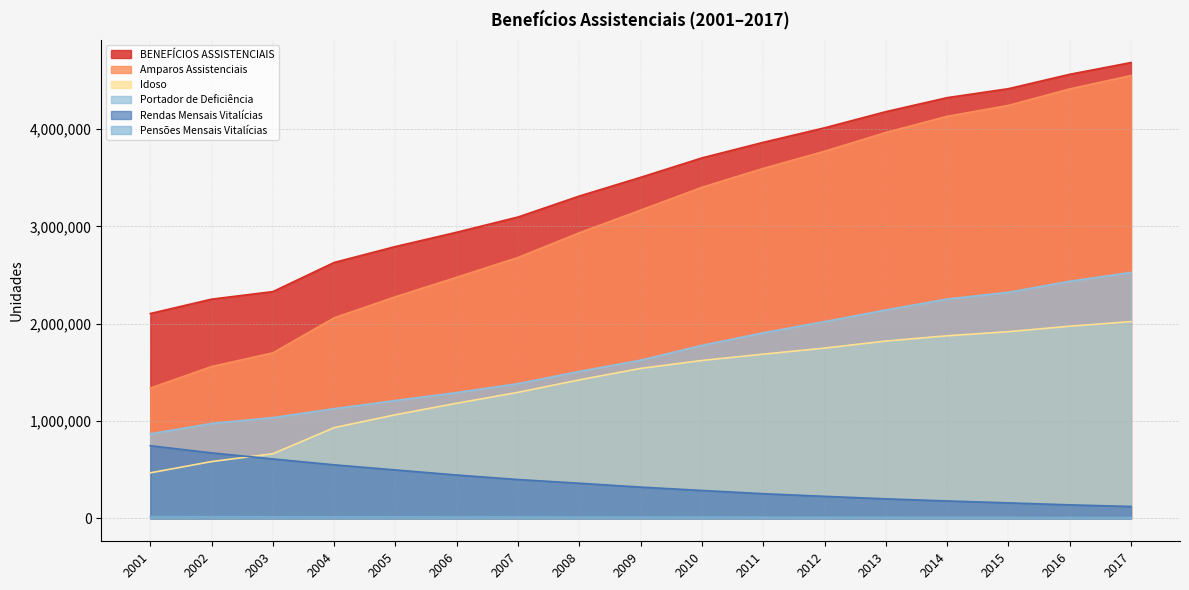

Reading left to right, transcribe all the data shown in this chart.

BENEFÍCIOS ASSISTENCIAIS: 2001=2105161	2002=2252846	2003=2330419	2004=2629711	2005=2793183	2006=2940141	2007=3096566	2008=3311827	2009=3504080	2010=3703505	2011=3863503	2012=4012482	2013=4178364	2014=4322232	2015=4414335	2016=4562162	2017=4683007
Amparos Assistenciais: 2001=1339119	2002=1560854	2003=1701240	2004=2061013	2005=2277365	2006=2477485	2007=2680823	2008=2934472	2009=3166845	2010=3401541	2011=3595337	2012=3771842	2013=3964192	2014=4130432	2015=4242726	2016=4411550	2017=4549478
Idoso: 2001=469047	2002=584597	2003=664875	2004=933164	2005=1065604	2006=1183840	2007=1295716	2008=1423790	2009=1541220	2010=1623196	2011=1687826	2012=1750121	2013=1822346	2014=1876610	2015=1918918	2016=1974942	2017=2022221
Portador de Deficiência: 2001=870072	2002=976257	2003=1036365	2004=1127849	2005=1211761	2006=1293645	2007=1385107	2008=1510682	2009=1625625	2010=1778345	2011=1907511	2012=2021721	2013=2141846	2014=2253822	2015=2323808	2016=2436608	2017=2527257
Rendas Mensais Vitalícias: 2001=747384	2002=673834	2003=611471	2004=551093	2005=498575	2006=446409	2007=399998	2008=362094	2009=322397	2010=287680	2011=254558	2012=227620	2013=201764	2014=180016	2015=160428	2016=139951	2017=123347
Pensões Mensais Vitalícias: 2001=18658	2002=18158	2003=17708	2004=17605	2005=17243	2006=16247	2007=15745	2008=15261	2009=14838	2010=14284	2011=13608	2012=13020	2013=12408	2014=11784	2015=11181	2016=10661	2017=10182